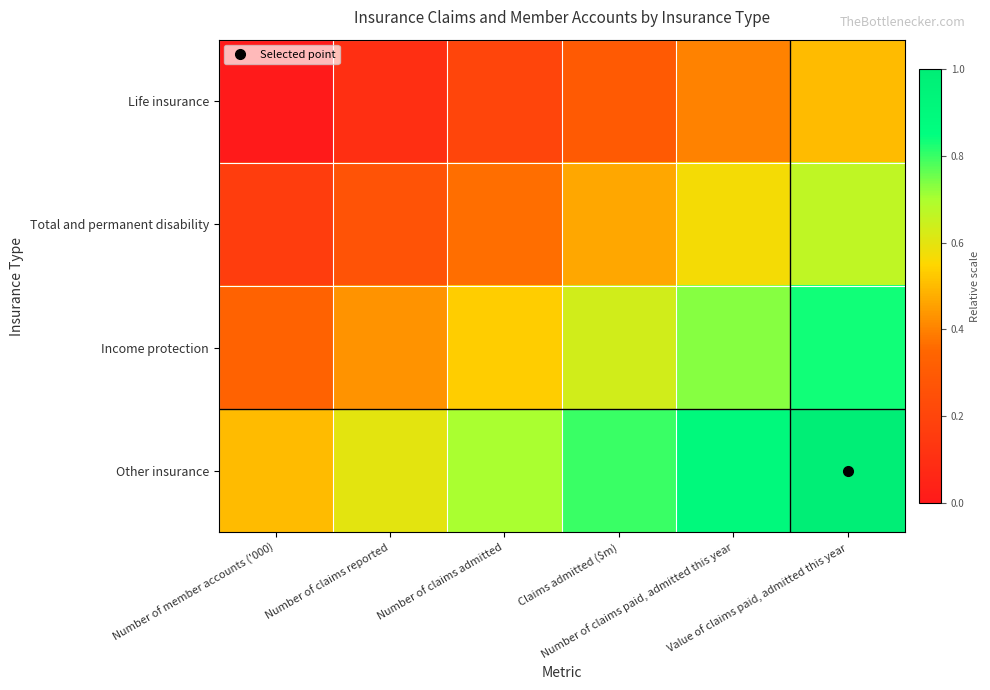

At which category is the sum across all series the highest?

Value of claims paid, admitted this year